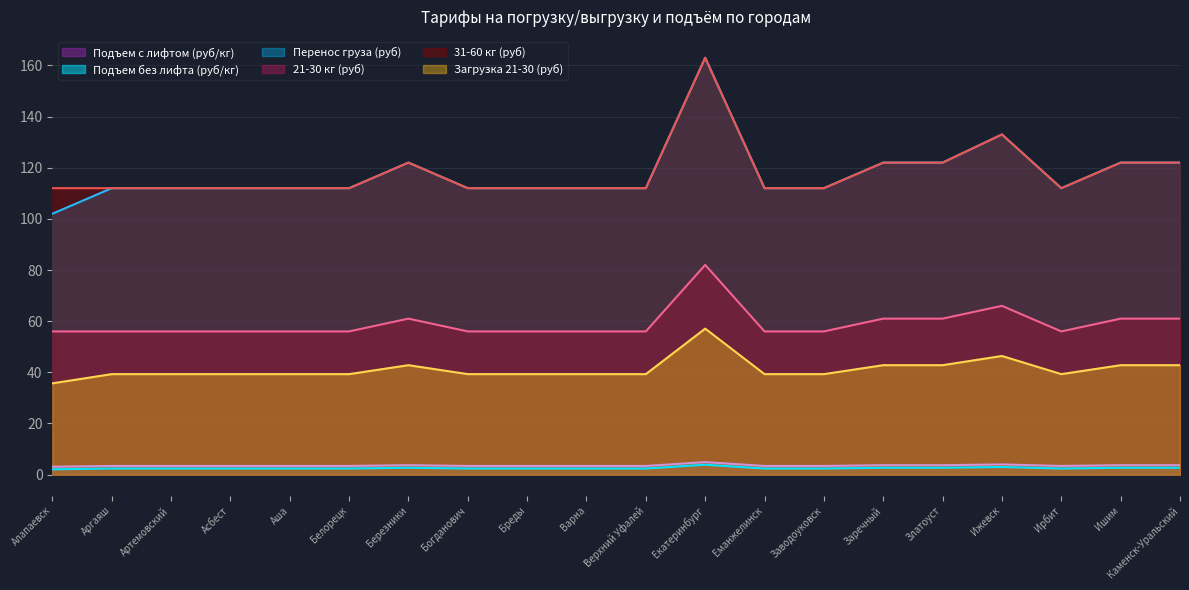

True or false: Загрузка 21-30 (руб) and Перенос груза (руб) cross at least once.

False